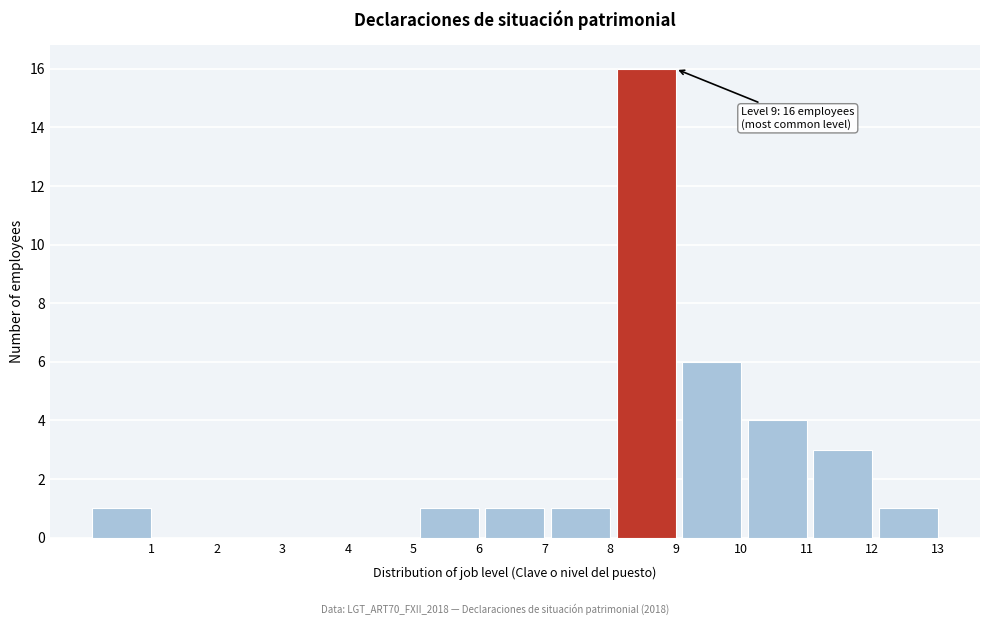

Reading left to right, what are all the values shown in this chart?

1=1	2=0	3=0	4=0	5=0	6=1	7=1	8=1	9=16	10=6	11=4	12=3	13=1